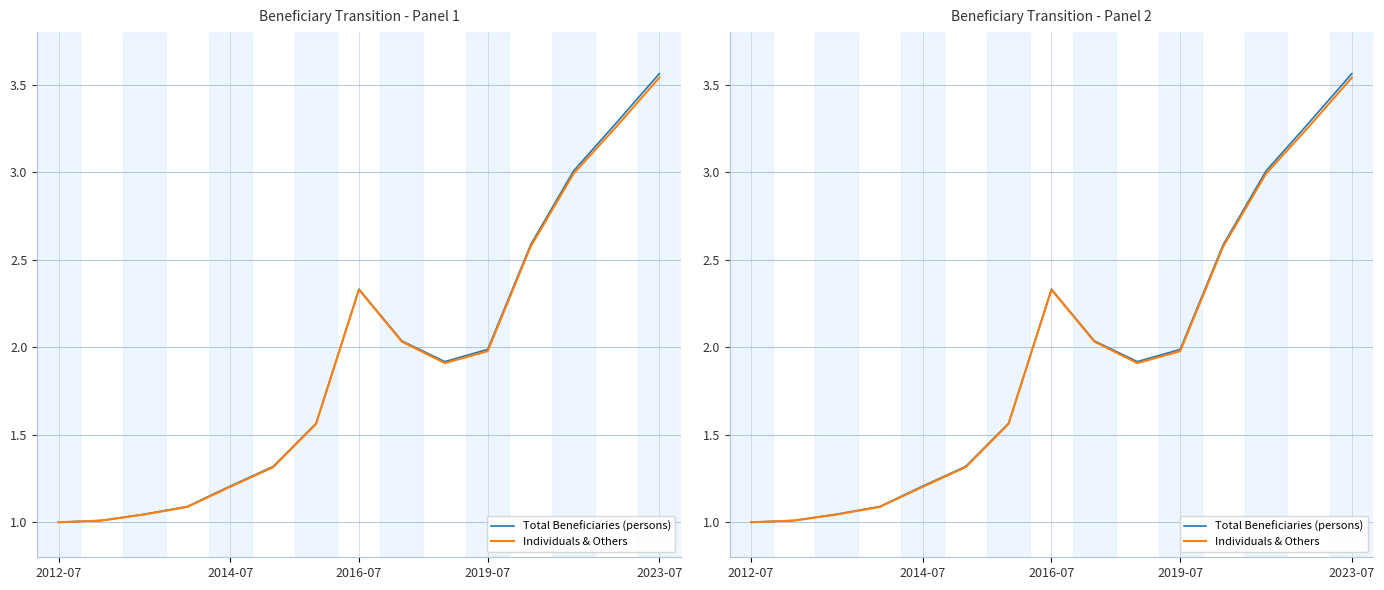

At which category is the sum across all series the highest?

2023-07